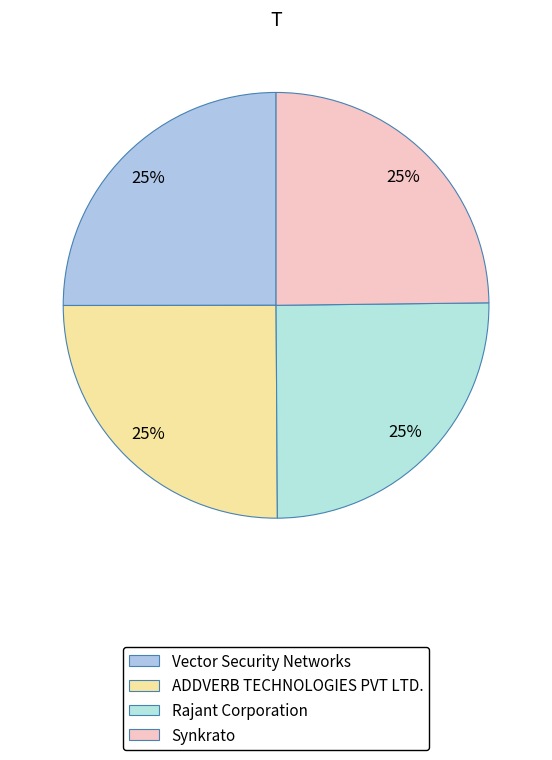

What percentage is the Rajant Corporation slice, to the nearest percent?

25%